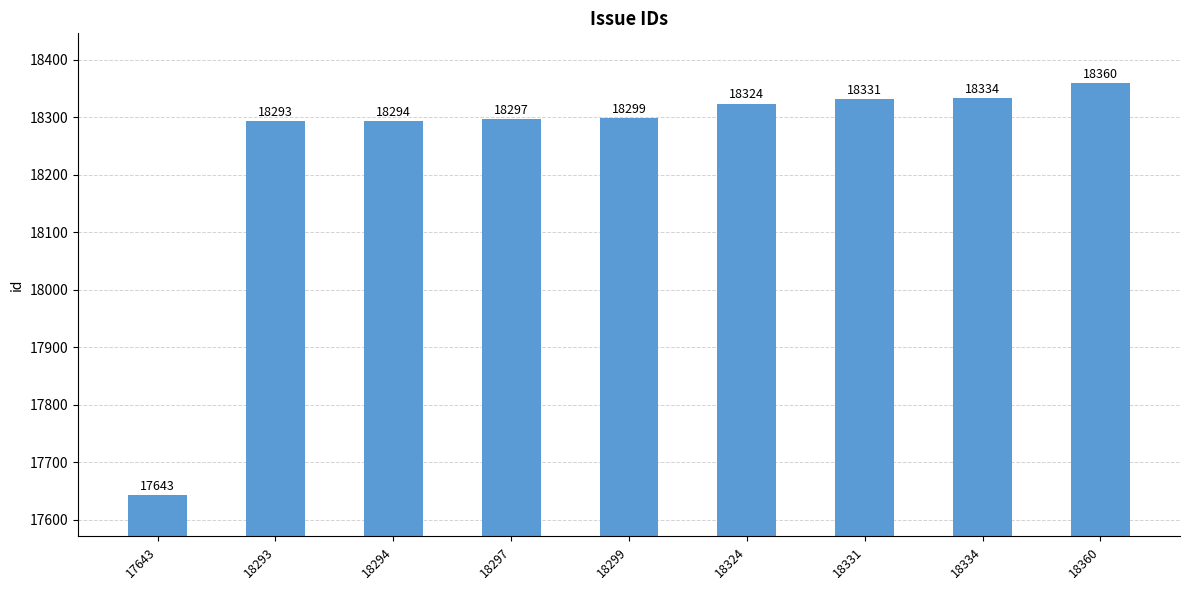

Reading left to right, what are all the values shown in this chart?

17643	18293	18294	18297	18299	18324	18331	18334	18360